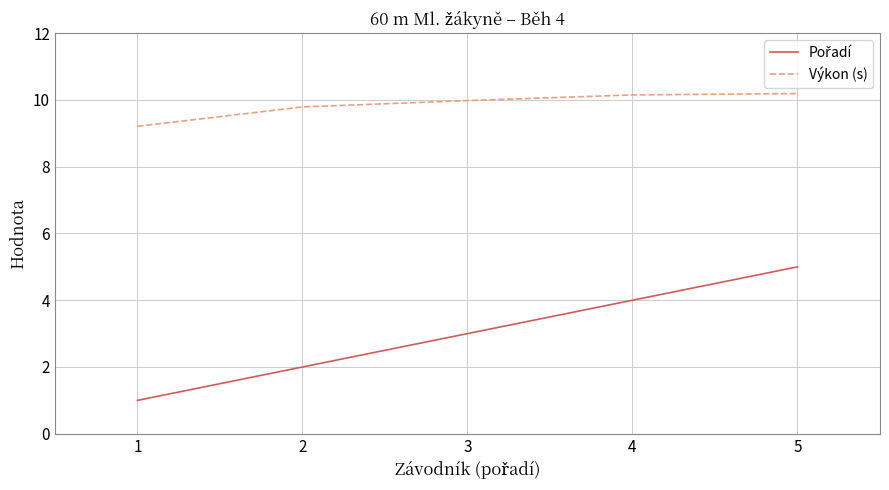

How many lines are shown in the chart?

2